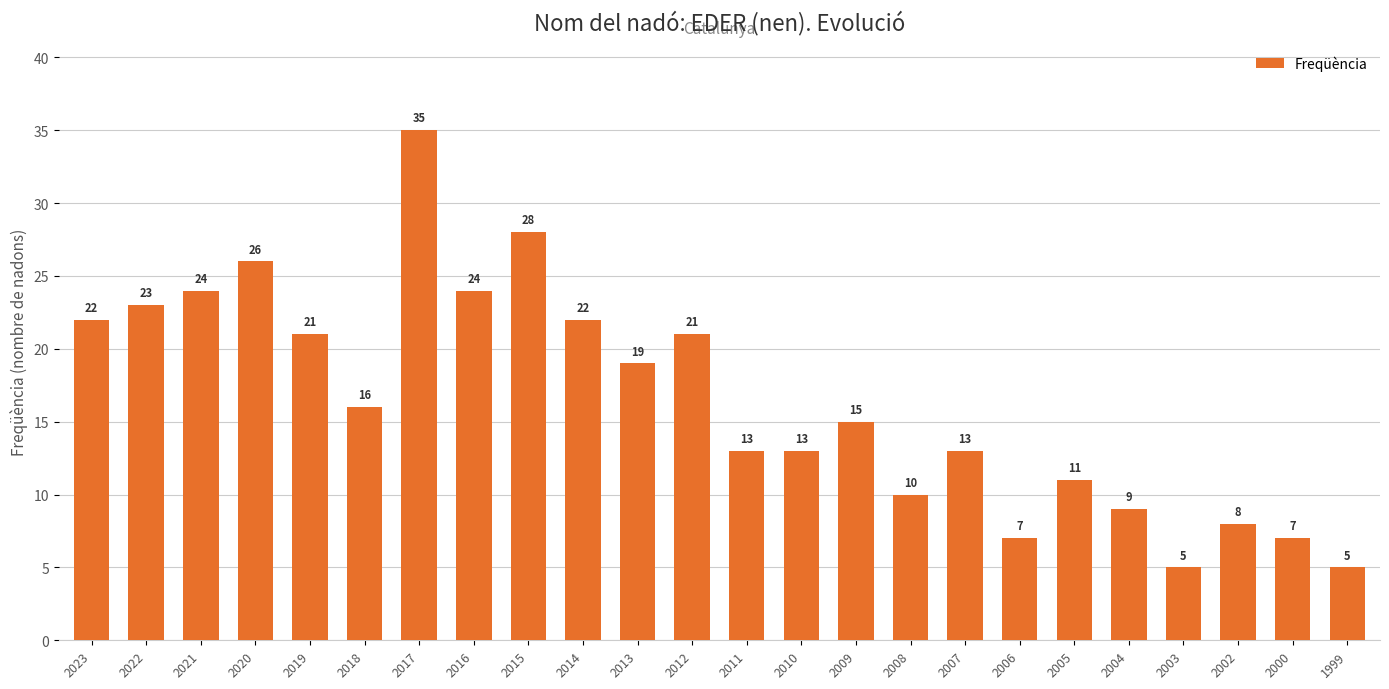

Reading left to right, what are all the values shown in this chart?

2023=22	2022=23	2021=24	2020=26	2019=21	2018=16	2017=35	2016=24	2015=28	2014=22	2013=19	2012=21	2011=13	2010=13	2009=15	2008=10	2007=13	2006=7	2005=11	2004=9	2003=5	2002=8	2000=7	1999=5